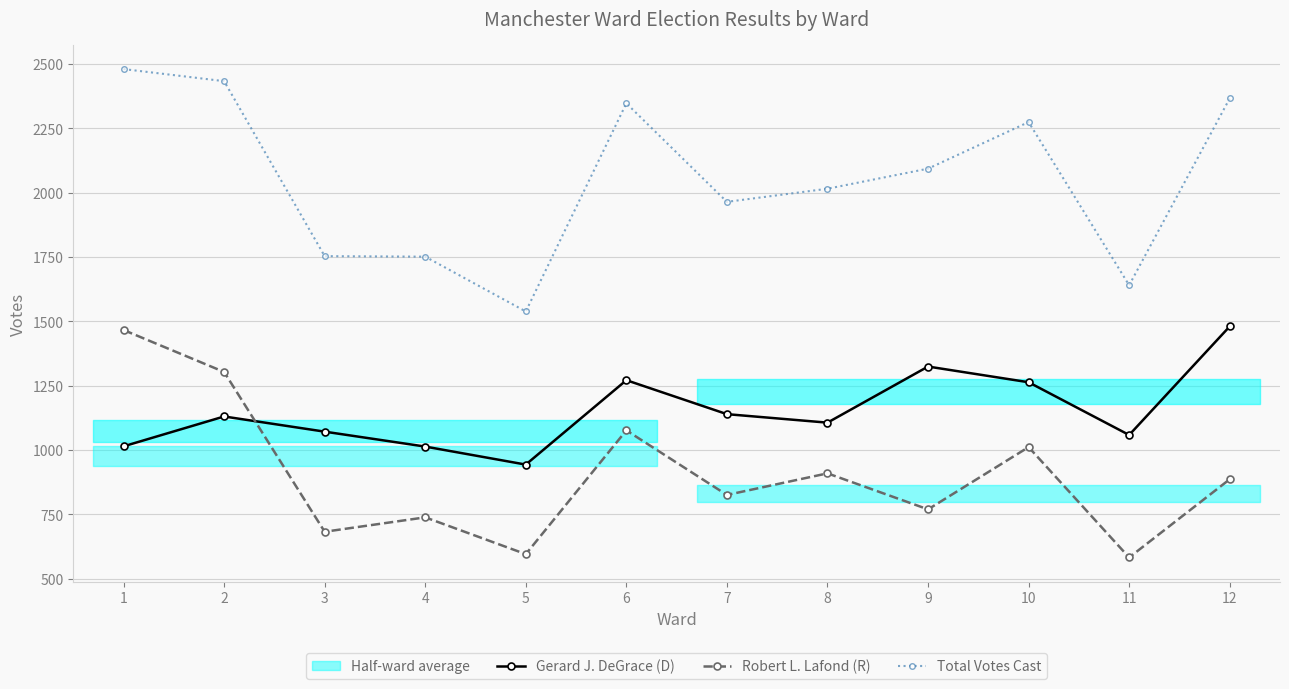

Read the Robert L. Lafond (R) value at 2, to the nearest 100.

1300